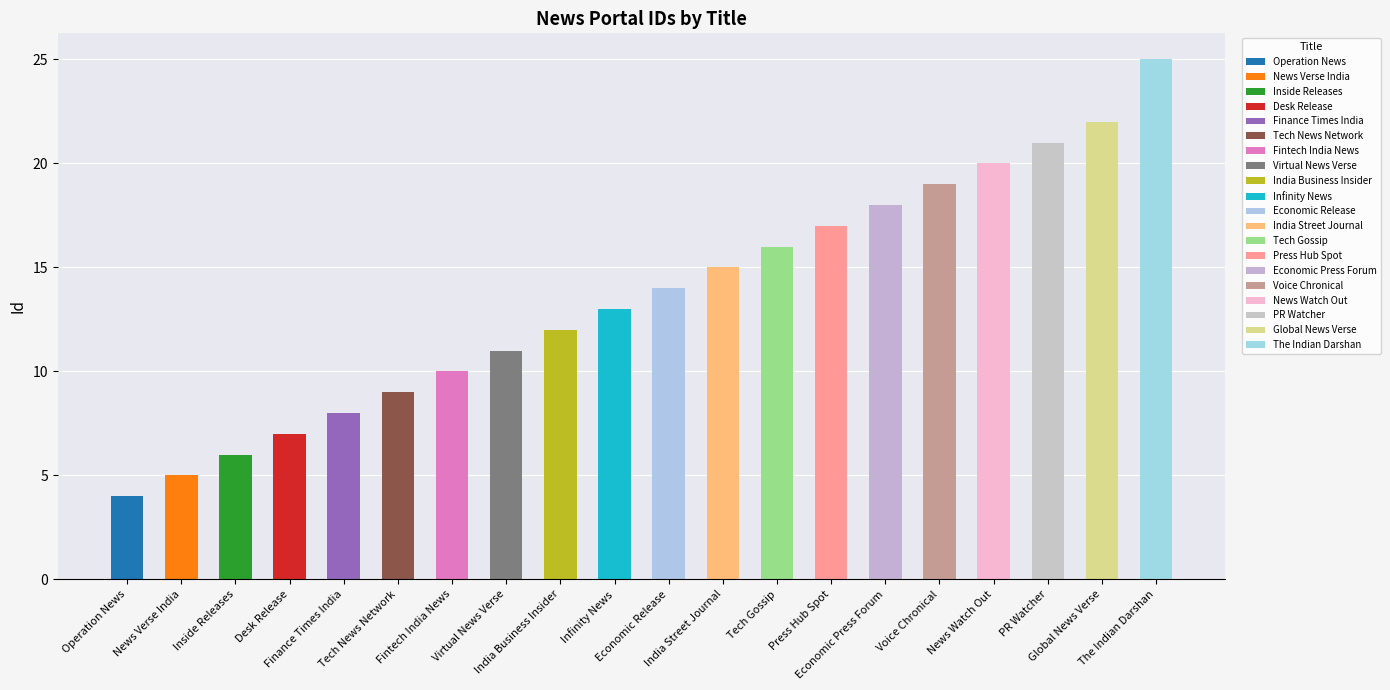

Is it true that the value at India Street Journal is 15?

True